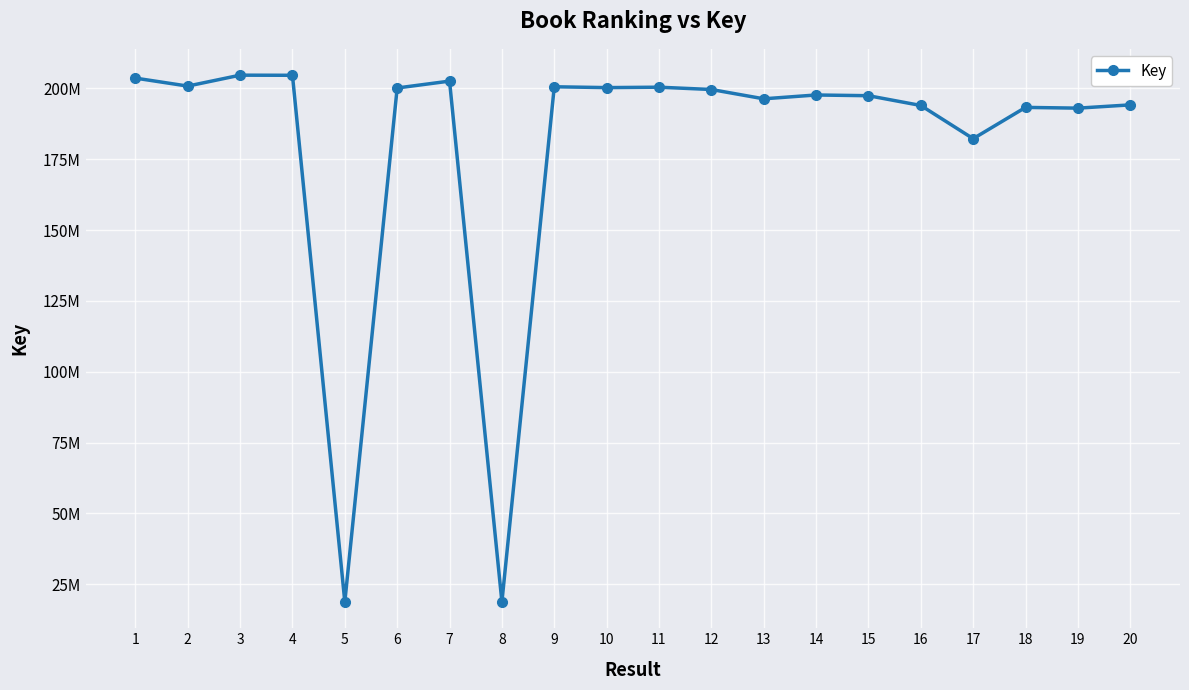

Is this an area chart (filled region under the line)?

No